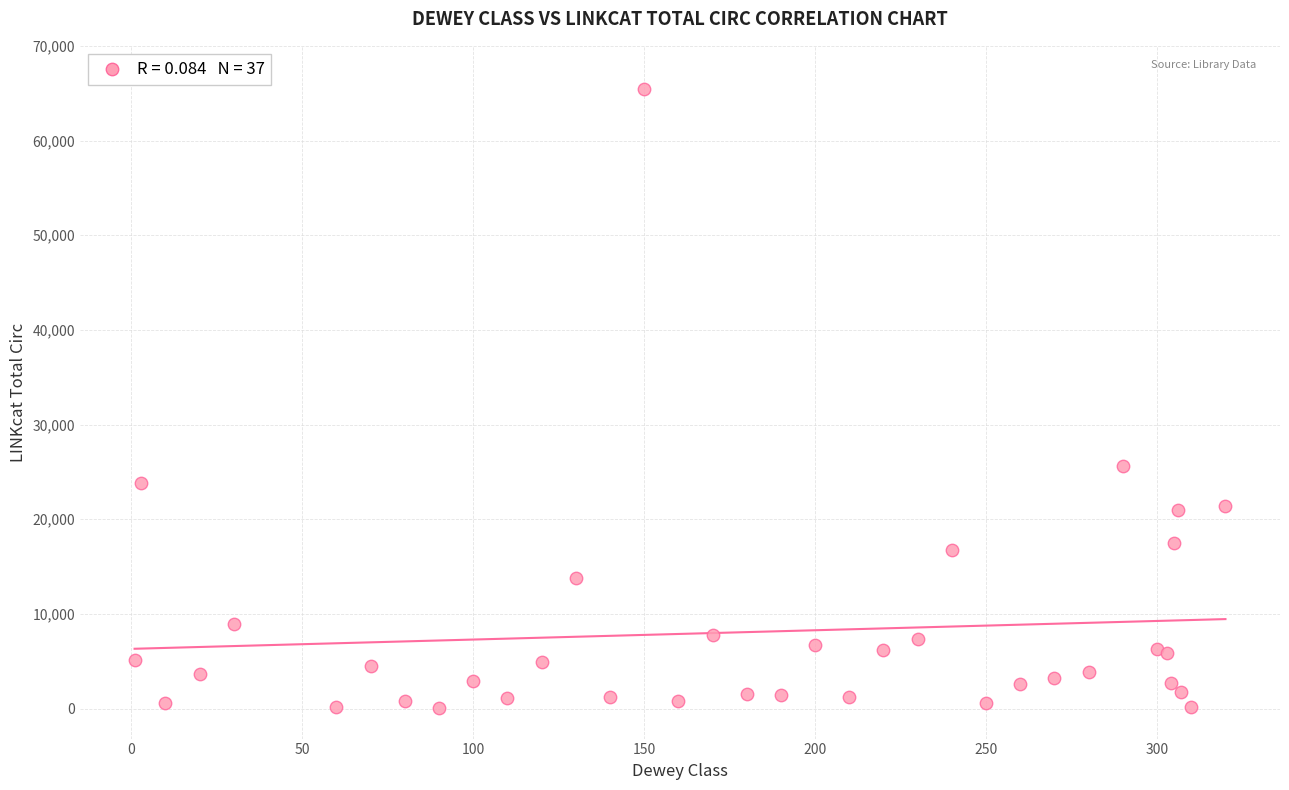

What Y value in the scatter plot is closest to 32779?

25642